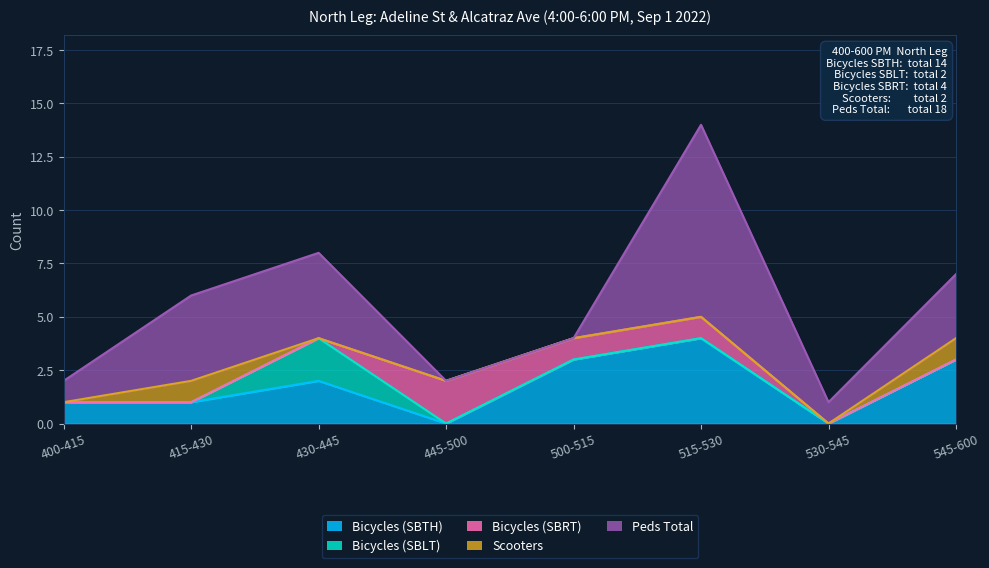

True or false: Scooters has a value of 0 at 445-500.

True